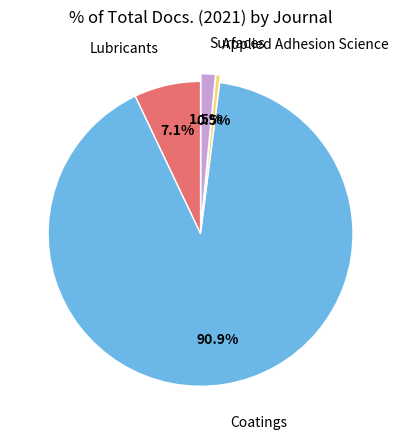

Does any single category account for the majority?

Yes